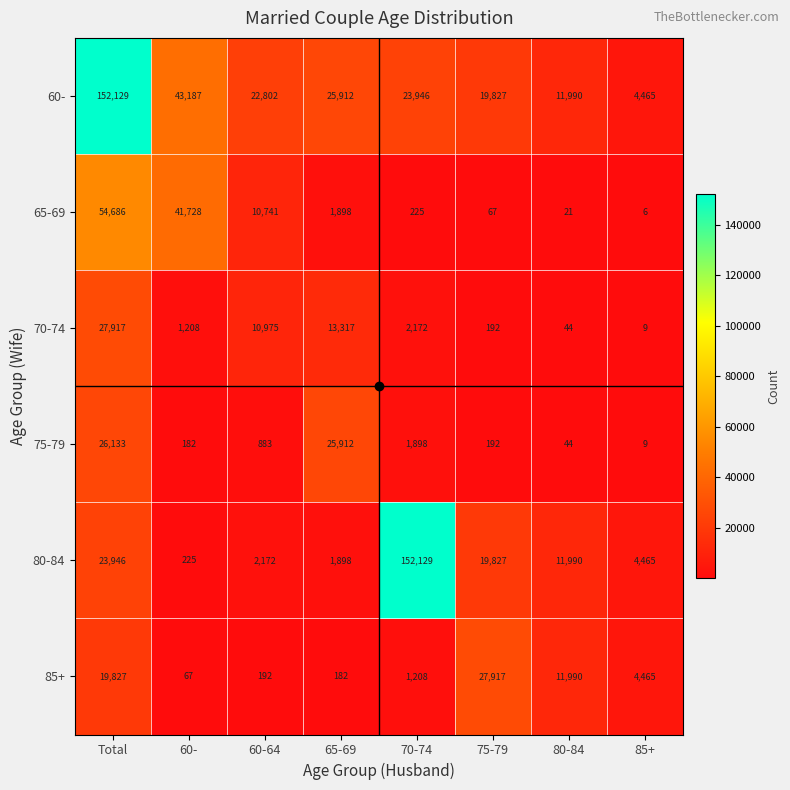

Rank the series at Total from lowest to highest value.

85+, 80-84, 75-79, 70-74, 65-69, 60-